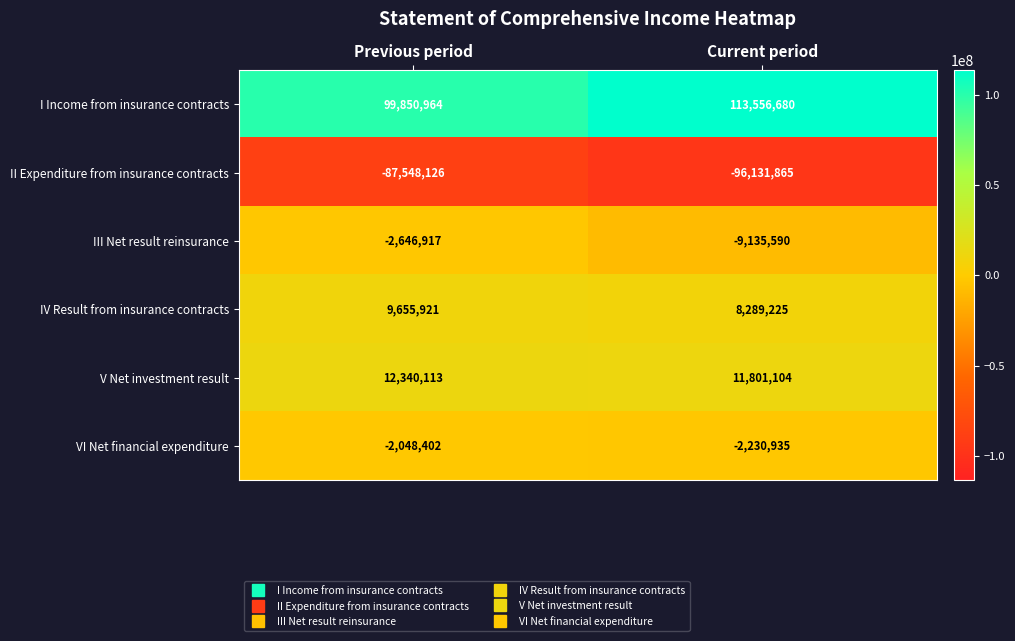

Which series has the largest range (max minus min)?

I Income from insurance contracts